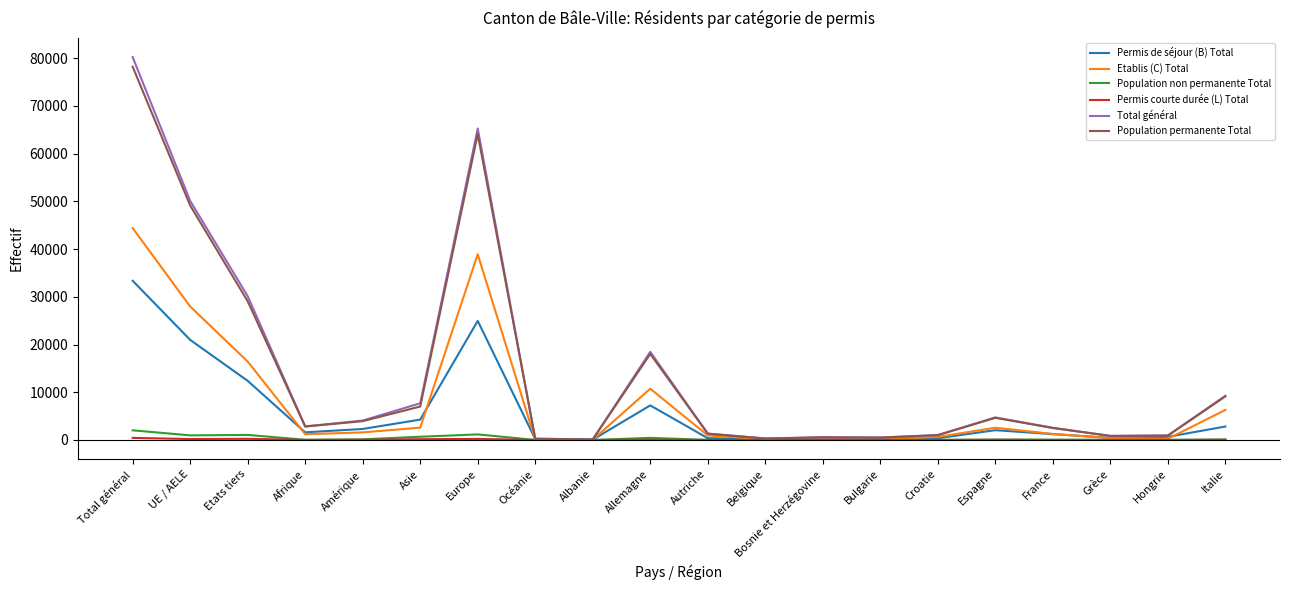

What are all the series names shown in the legend?

Permis de séjour (B) Total, Etablis (C) Total, Population non permanente Total, Permis courte durée (L) Total, Total général, Population permanente Total